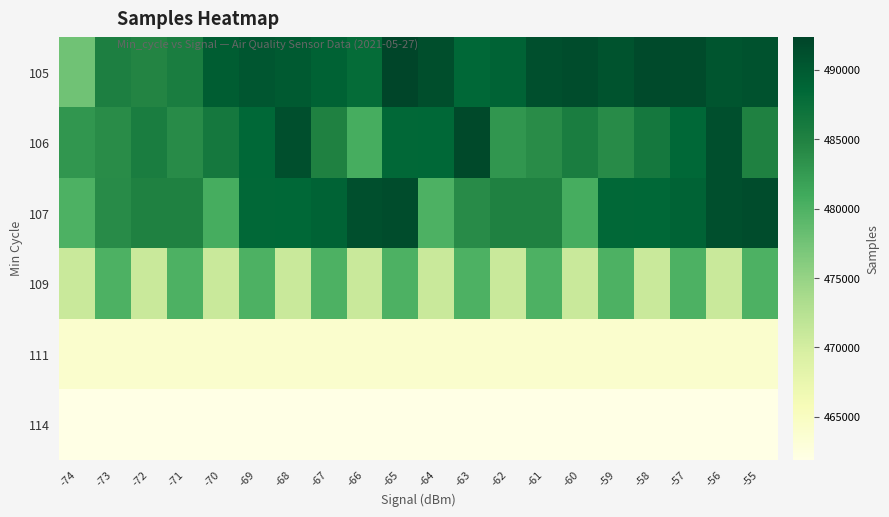

Between -67 and -63, which series saw the biggest shift?

106